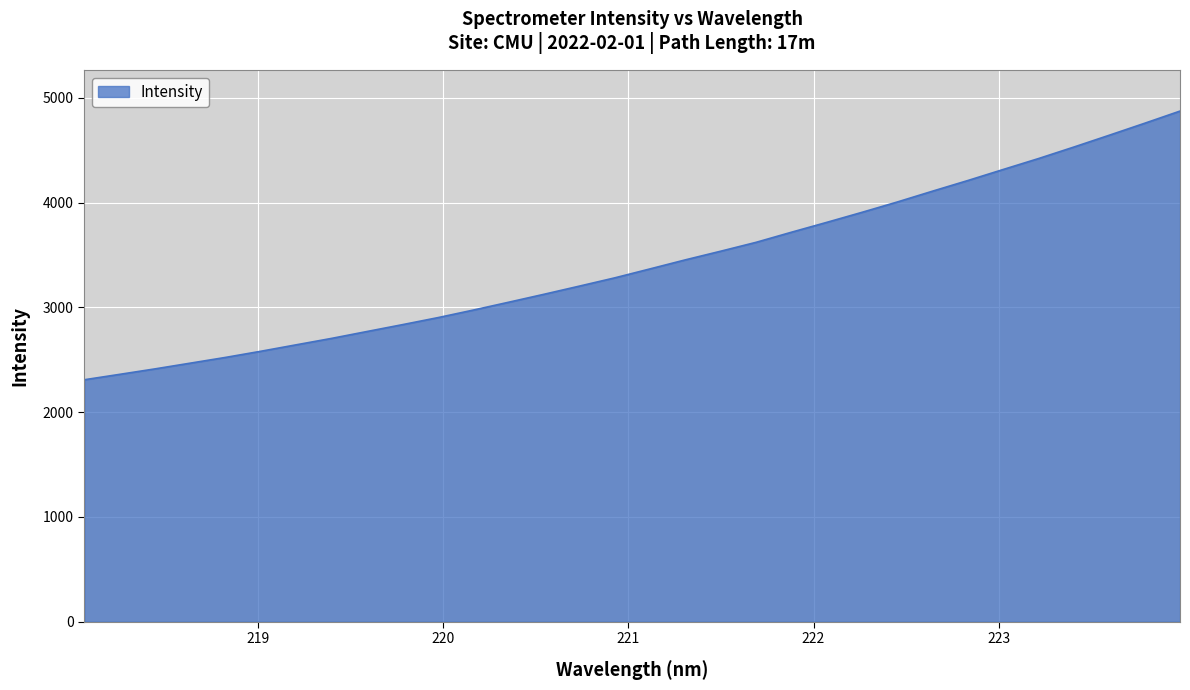

What is the smallest value displayed?

2310.0